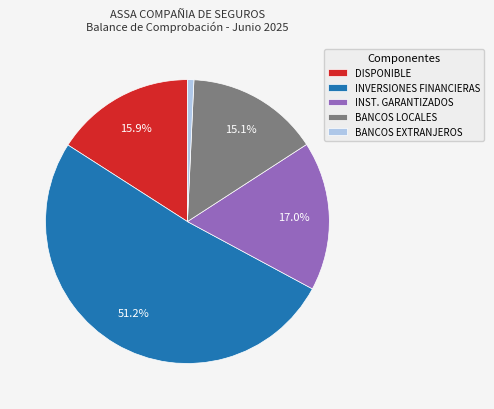

Is there a majority slice in this chart?

Yes